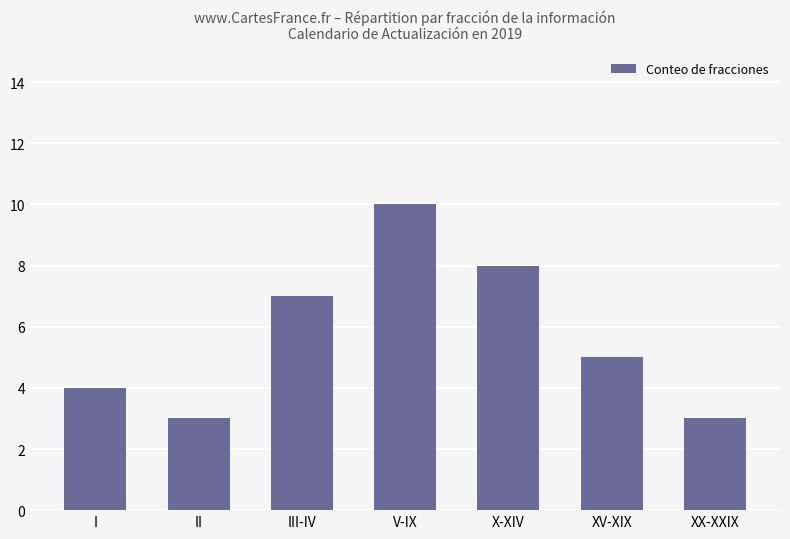

The value at I is 4. True or false?

True